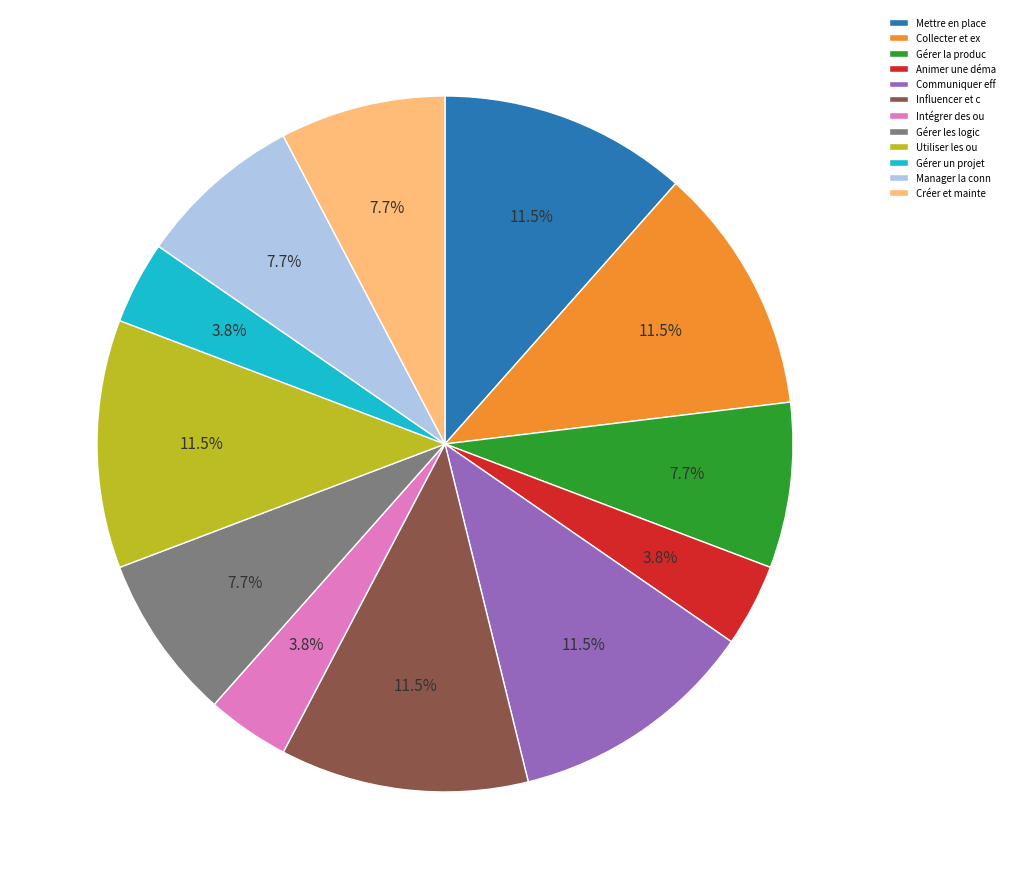

Which has a higher value, Influencer et c or Gérer un projet?

Influencer et c